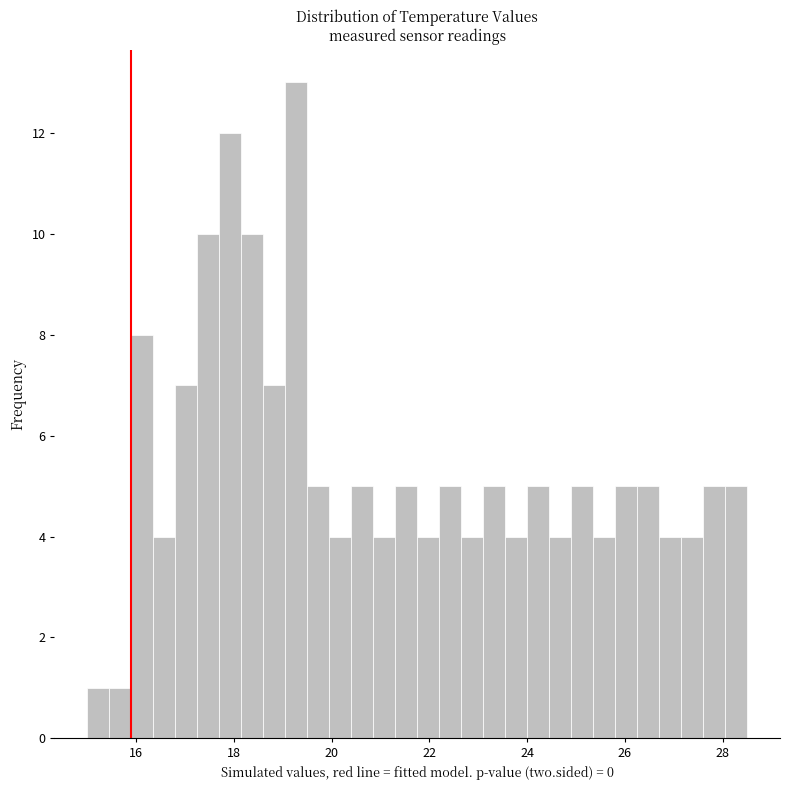

Around what value on the x-axis is the tallest bar? Give the approximate position of its centre, as read against the axis.

19.2